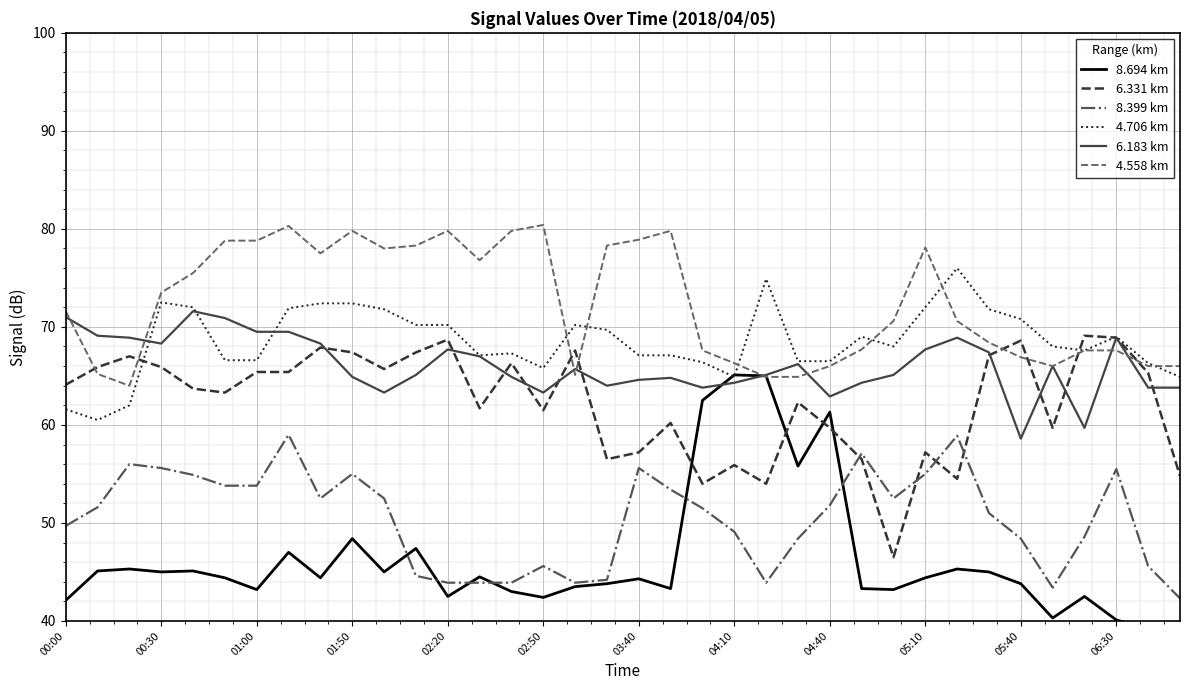

What is the maximum value for 6.331 km?

69.1